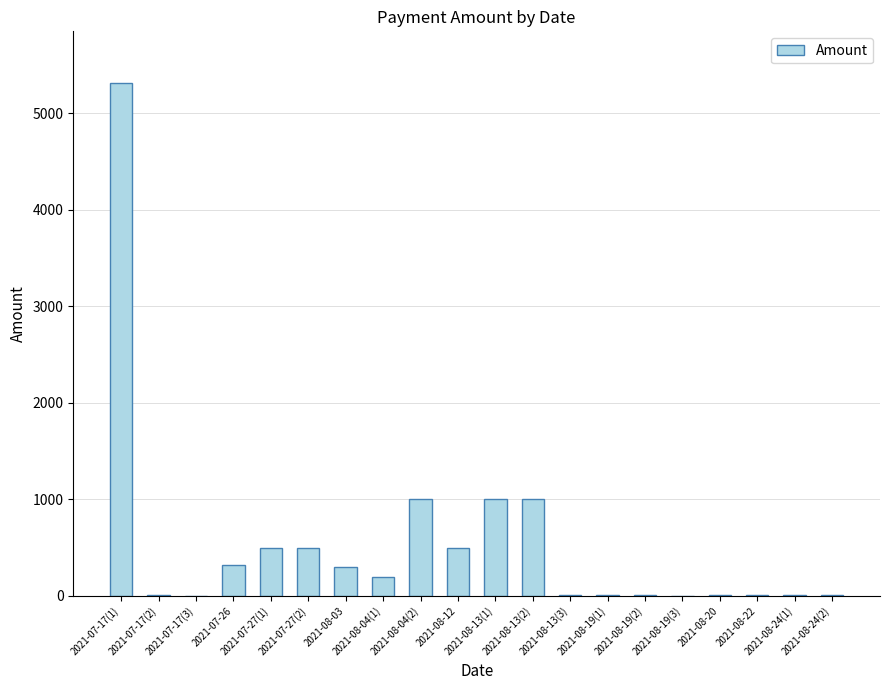

What is the sum of all values?

10675.4